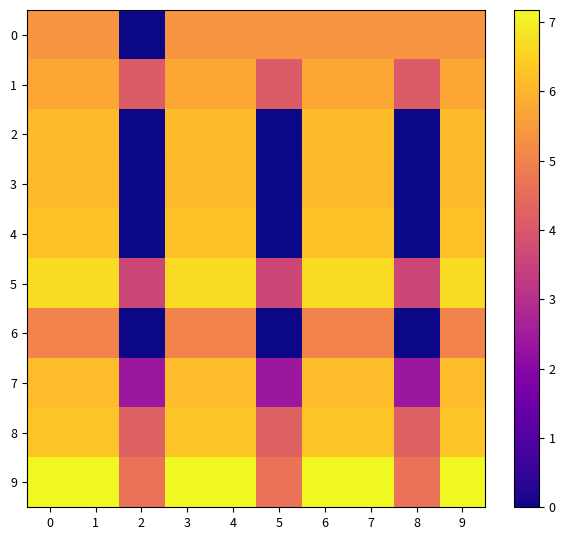

Rank the series by their maximum value, from lowest to highest.

6, 0, 1, 3, 2, 7, 4, 8, 5, 9